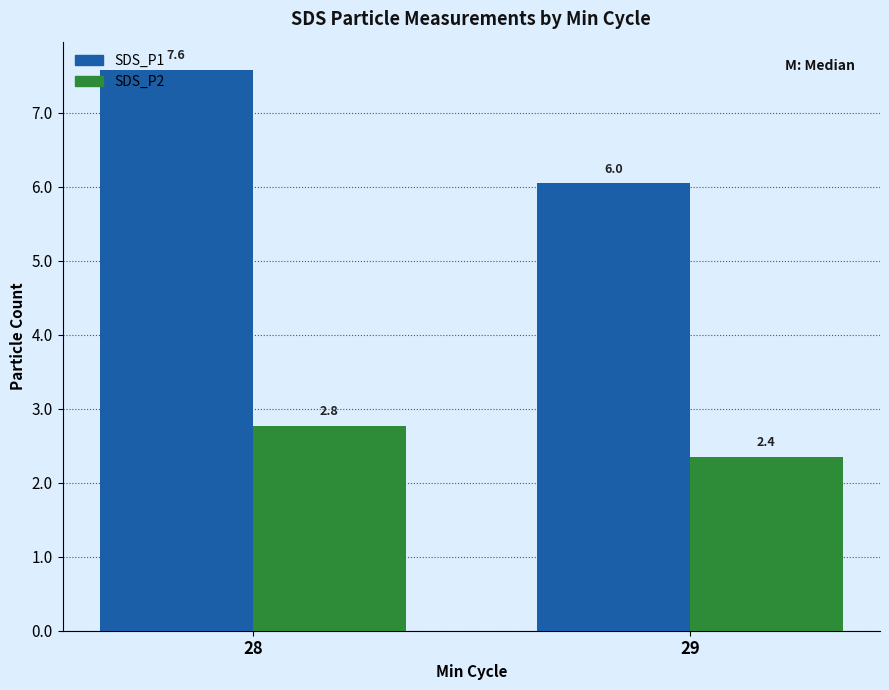

True or false: SDS_P1 has a value of 7.6 at 28.

True